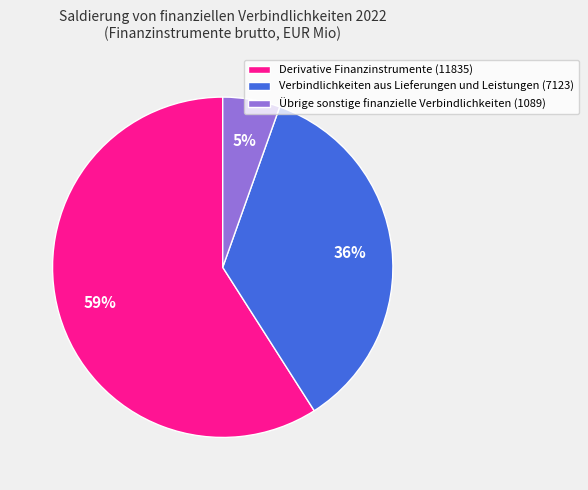

What is the smallest slice in the pie chart?

Übrige sonstige finanzielle Verbindlichkeiten